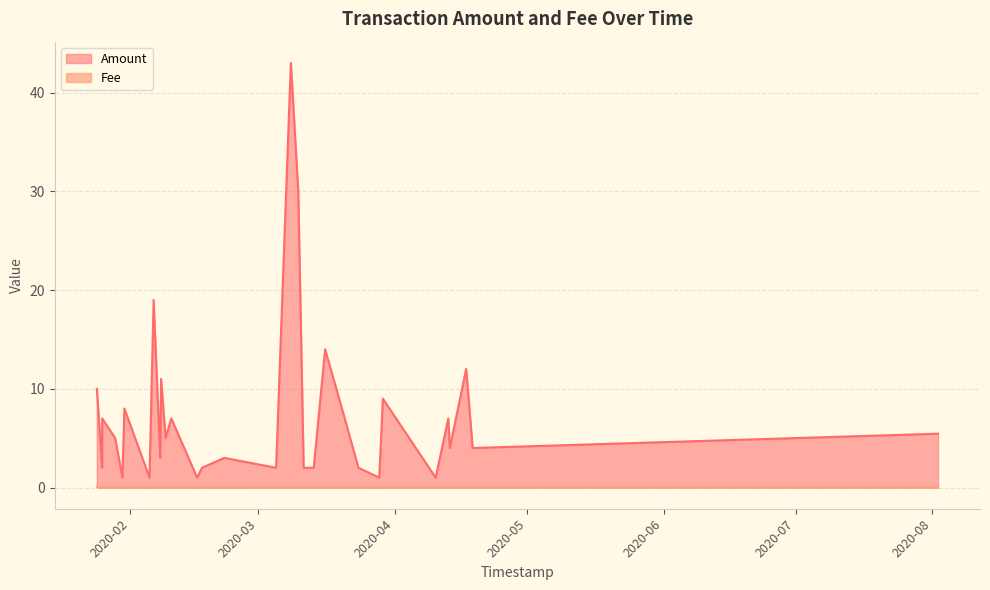

The value of Fee at 7 is 0.0. True or false?

True